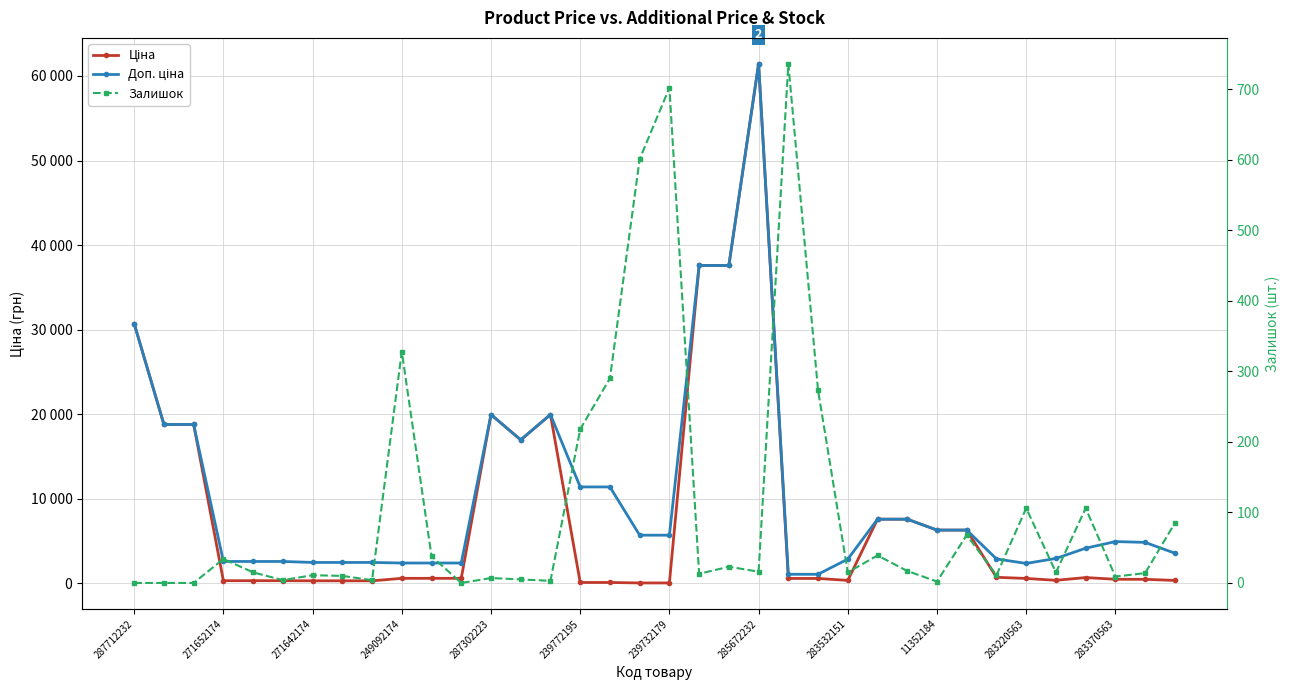

Rank the series by their maximum value, from highest to lowest.

Ціна, Доп. ціна, Залишок